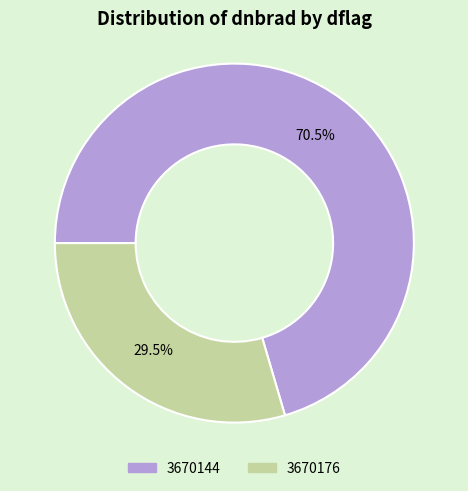

Which has a higher value, 3670176 or 3670144?

3670144